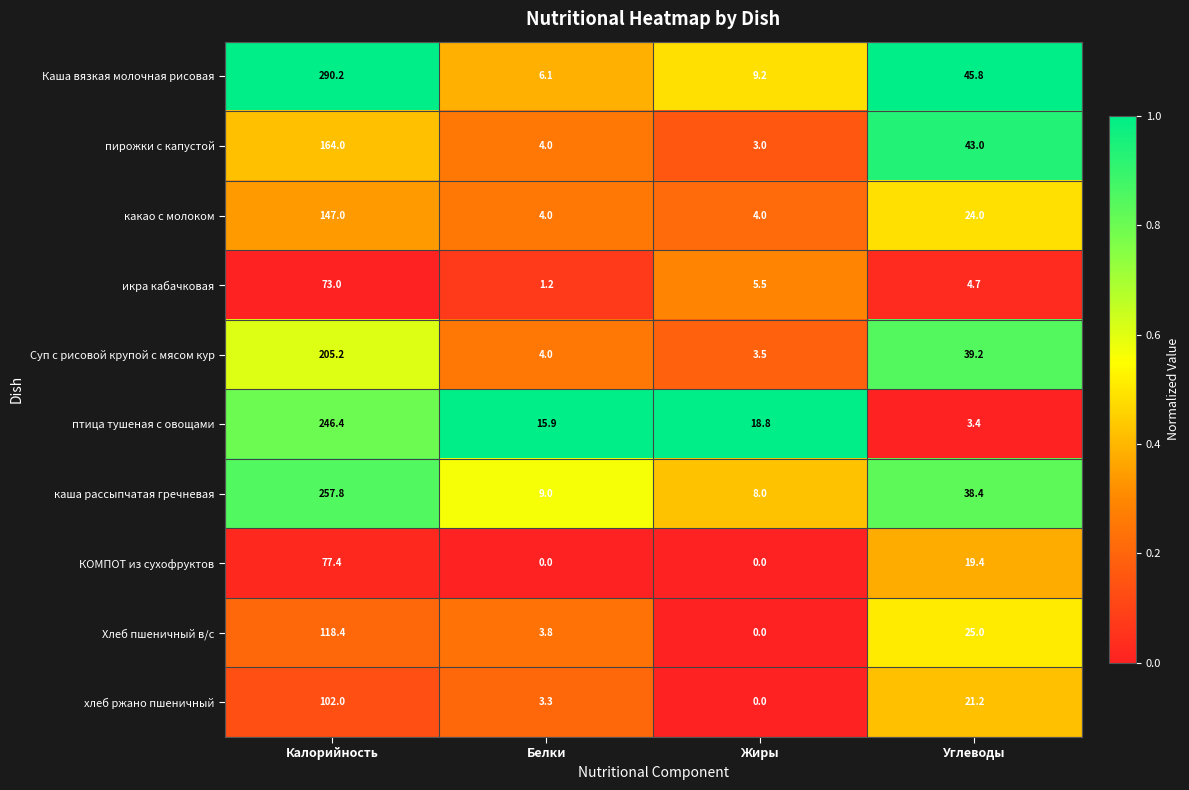

The Суп с рисовой крупой с мясом кур series shows 39.2 at Углеводы. True or false?

True